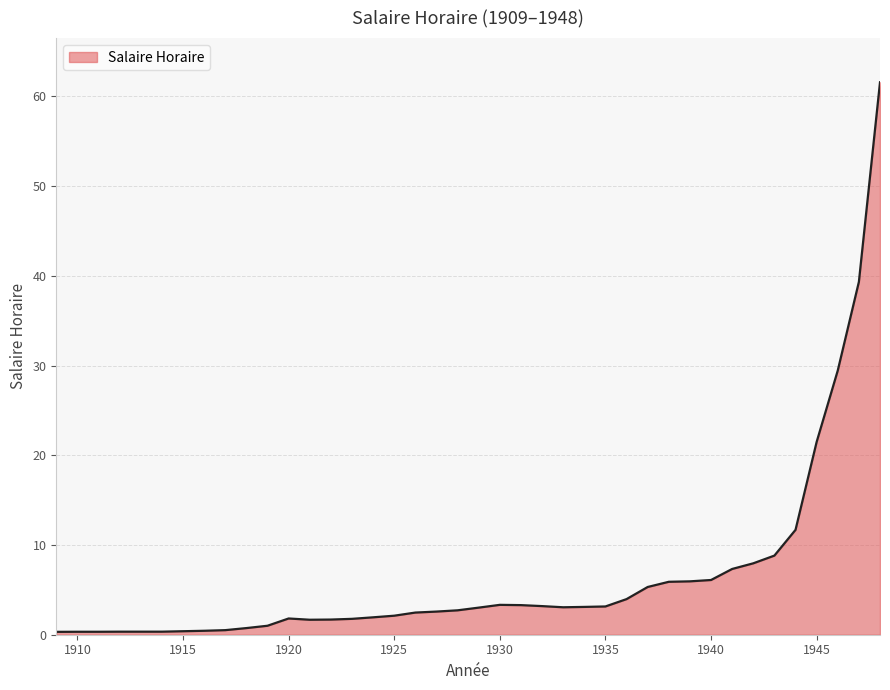

What is the maximum value shown in the chart?

61.6